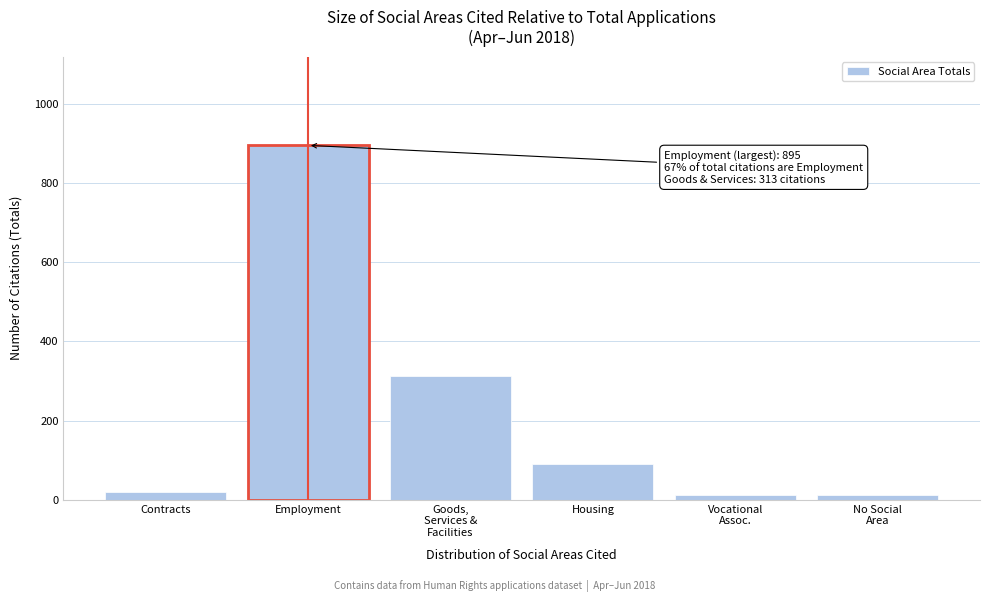

What is the sum of all values?

1342